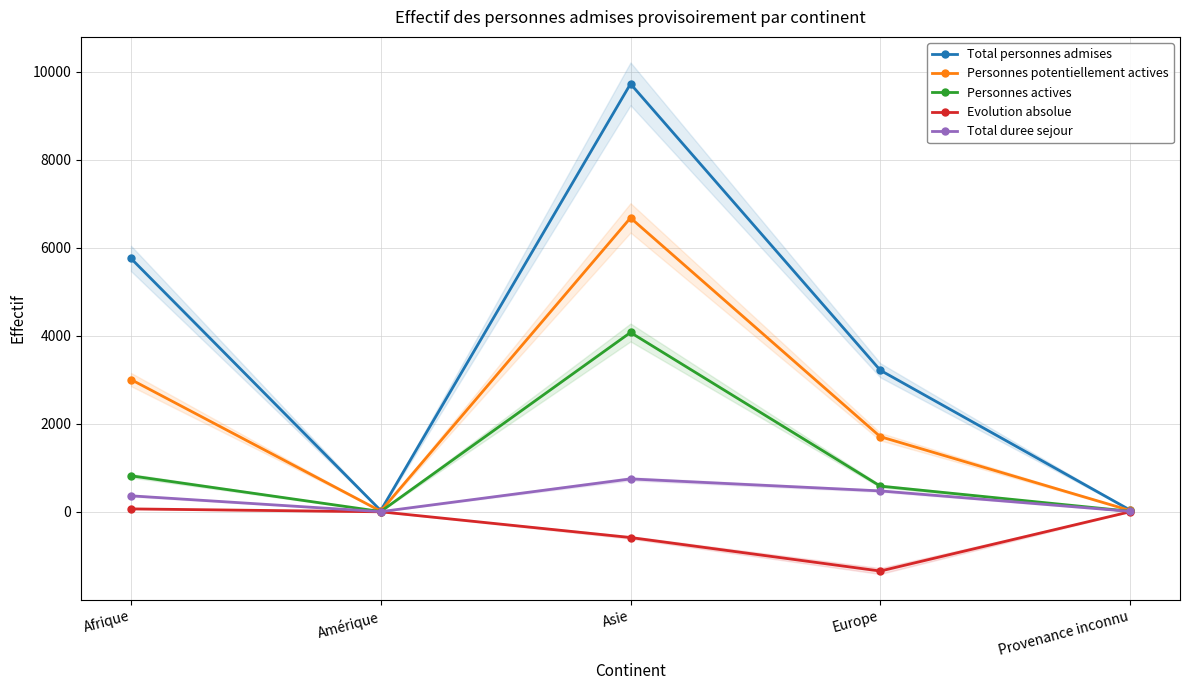

List the labels in order of Personnes potentiellement actives value, largest first.

Asie, Afrique, Europe, Provenance inconnu, Amérique